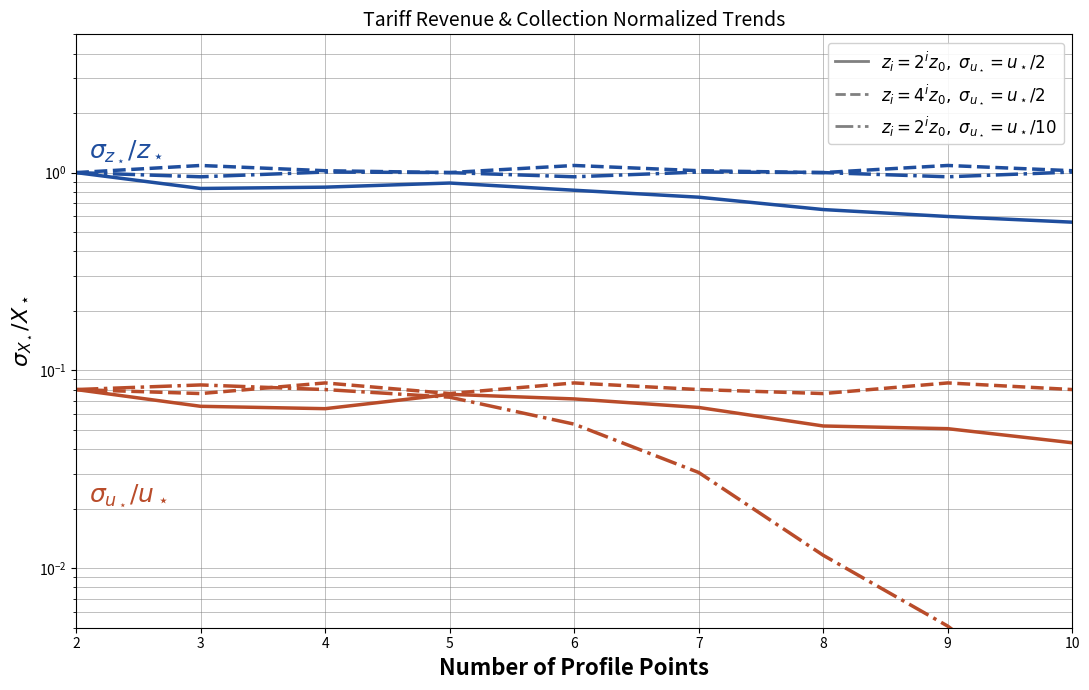

True or false: HT6 Revenue (dashdot blue) and HT2 Collection (dashdot orange) cross at least once.

False